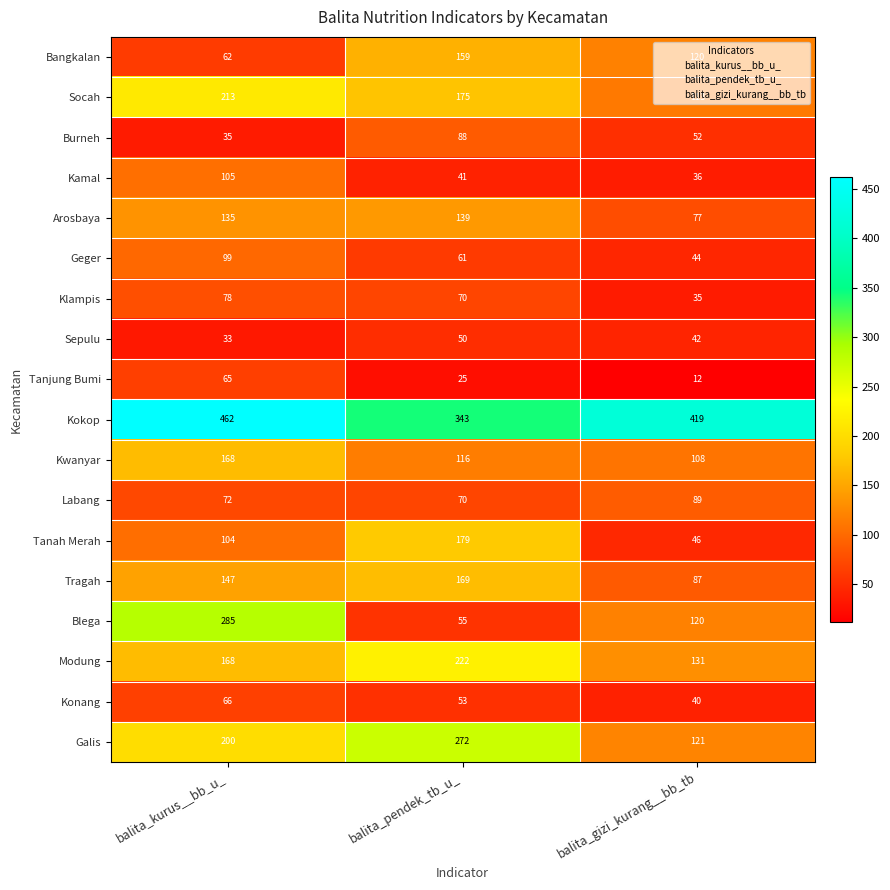

What is the total value across all series at balita_kurus__bb_u_?

2497